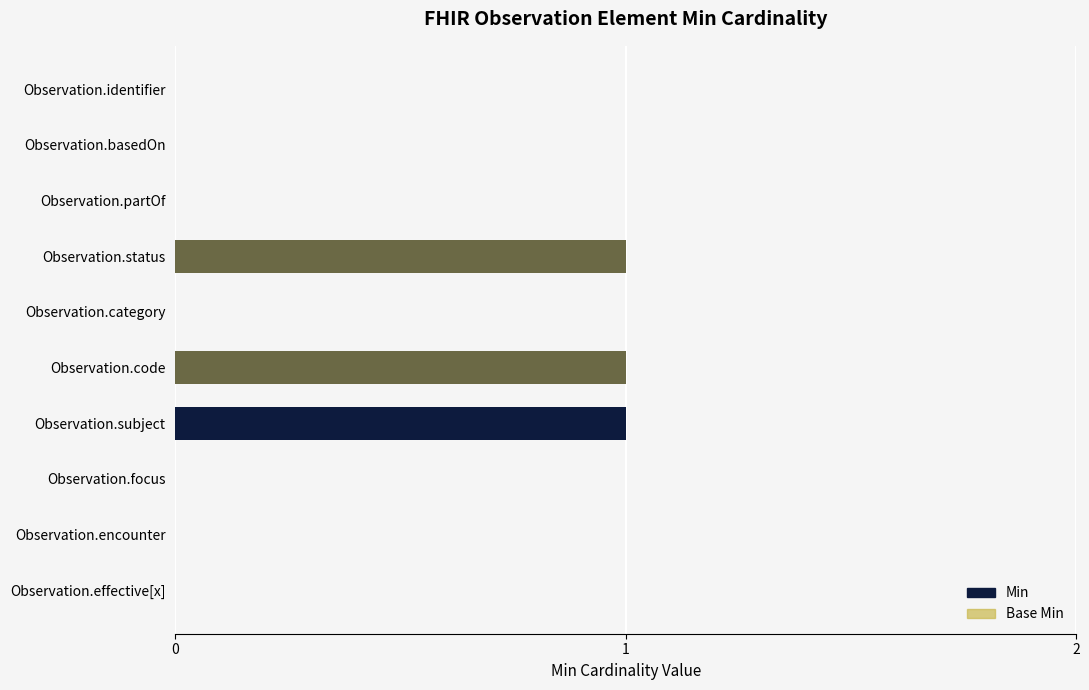

The value of Min at 3 is 1. True or false?

True